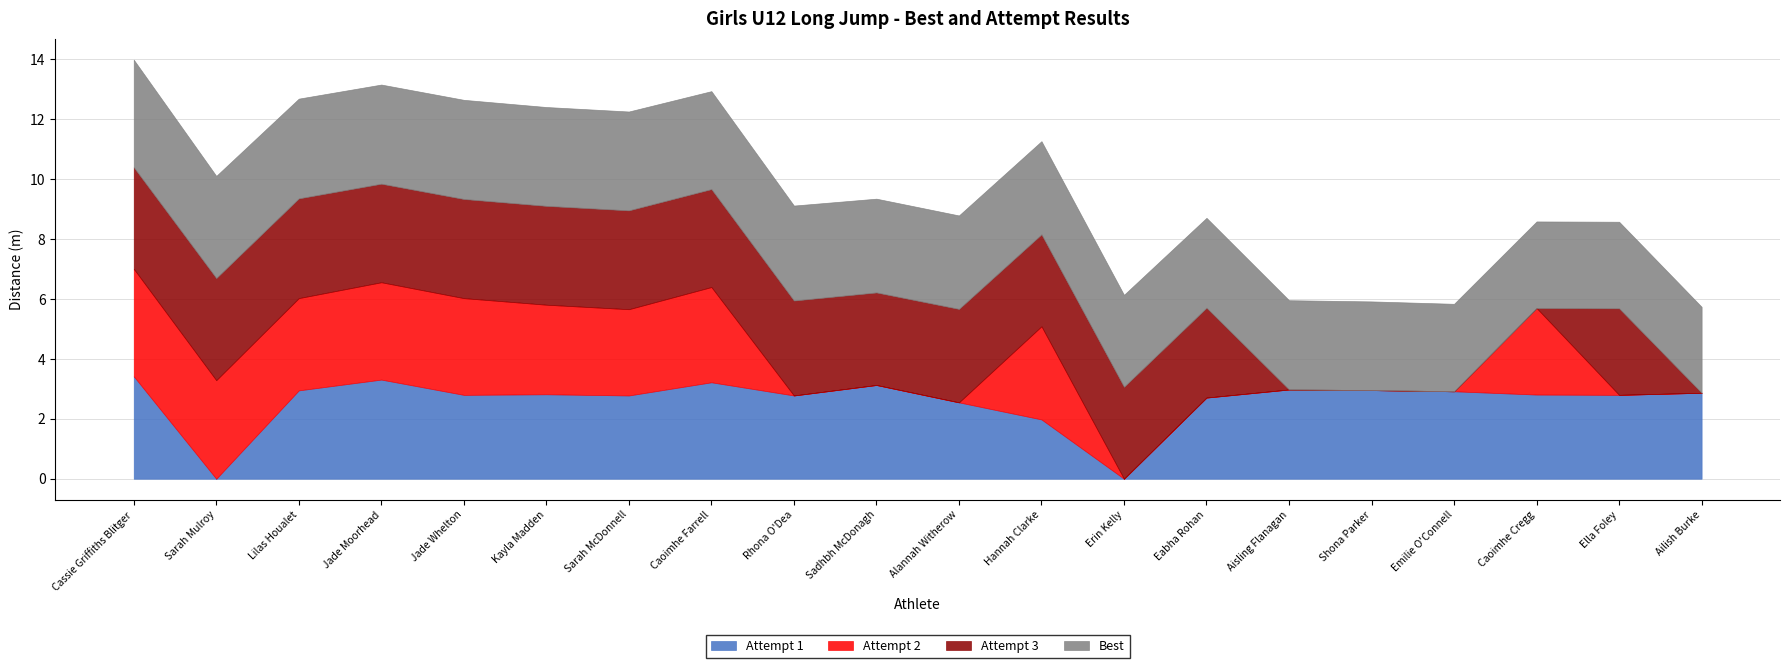

Reading right to left, list all the values displayed in this chart.

Attempt 1: Ailish Burke=2.9	Ella Foley=2.8	Caoimhe Cregg=2.8	Emilie O'Connell=2.9	Shona Parker=3.0	Aisling Flanagan=3.0	Eabha Rohan=2.7	Erin Kelly=0.0	Hannah Clarke=2.0	Alannah Witherow=2.5	Sadhbh McDonagh=3.1	Rhona O'Dea=2.8	Caoimhe Farrell=3.2	Sarah McDonnell=2.8	Kayla Madden=2.8	Jade Whelton=2.8	Jade Moorhead=3.3	Lilas Houalet=3.0	Sarah Mulroy=0.0	Cassie Griffiths Blitger=3.4
Attempt 2: Ailish Burke=0.0	Ella Foley=0.0	Caoimhe Cregg=2.9	Emilie O'Connell=0.0	Shona Parker=0.0	Aisling Flanagan=0.0	Eabha Rohan=0.0	Erin Kelly=0.0	Hannah Clarke=3.1	Alannah Witherow=0.0	Sadhbh McDonagh=0.0	Rhona O'Dea=0.0	Caoimhe Farrell=3.2	Sarah McDonnell=2.9	Kayla Madden=3.0	Jade Whelton=3.2	Jade Moorhead=3.2	Lilas Houalet=3.1	Sarah Mulroy=3.3	Cassie Griffiths Blitger=3.6
Attempt 3: Ailish Burke=0.0	Ella Foley=2.9	Caoimhe Cregg=0.0	Emilie O'Connell=0.0	Shona Parker=0.0	Aisling Flanagan=0.0	Eabha Rohan=3.0	Erin Kelly=3.1	Hannah Clarke=3.1	Alannah Witherow=3.1	Sadhbh McDonagh=3.1	Rhona O'Dea=3.2	Caoimhe Farrell=3.3	Sarah McDonnell=3.3	Kayla Madden=3.3	Jade Whelton=3.3	Jade Moorhead=3.3	Lilas Houalet=3.3	Sarah Mulroy=3.4	Cassie Griffiths Blitger=3.4
Best: Ailish Burke=2.9	Ella Foley=2.9	Caoimhe Cregg=2.9	Emilie O'Connell=2.9	Shona Parker=3.0	Aisling Flanagan=3.0	Eabha Rohan=3.0	Erin Kelly=3.1	Hannah Clarke=3.1	Alannah Witherow=3.1	Sadhbh McDonagh=3.1	Rhona O'Dea=3.2	Caoimhe Farrell=3.3	Sarah McDonnell=3.3	Kayla Madden=3.3	Jade Whelton=3.3	Jade Moorhead=3.3	Lilas Houalet=3.3	Sarah Mulroy=3.4	Cassie Griffiths Blitger=3.6